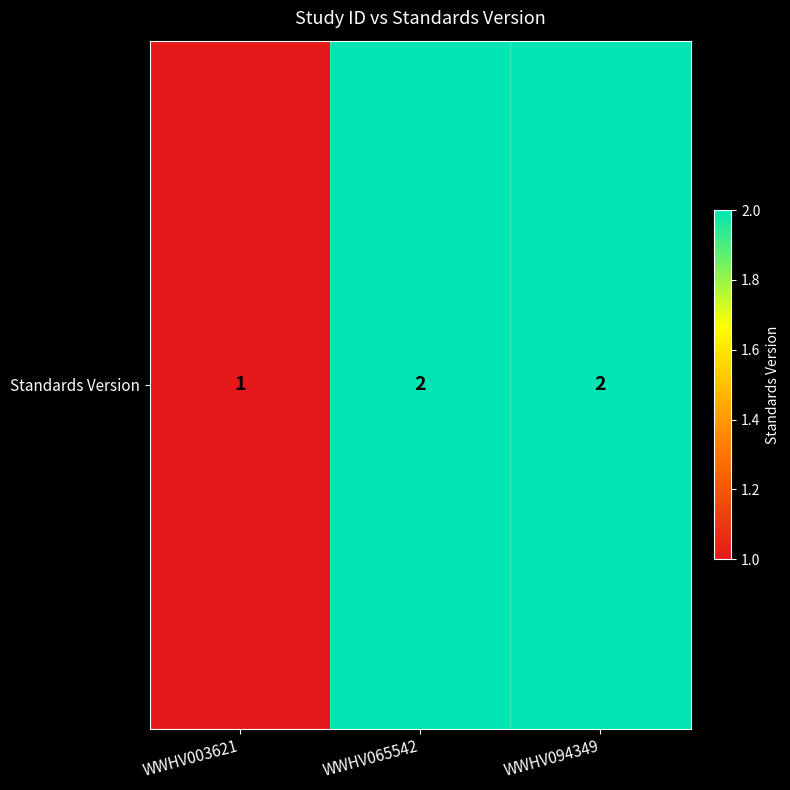

The chart shows a value of 1 at WWHV094349. True or false?

False